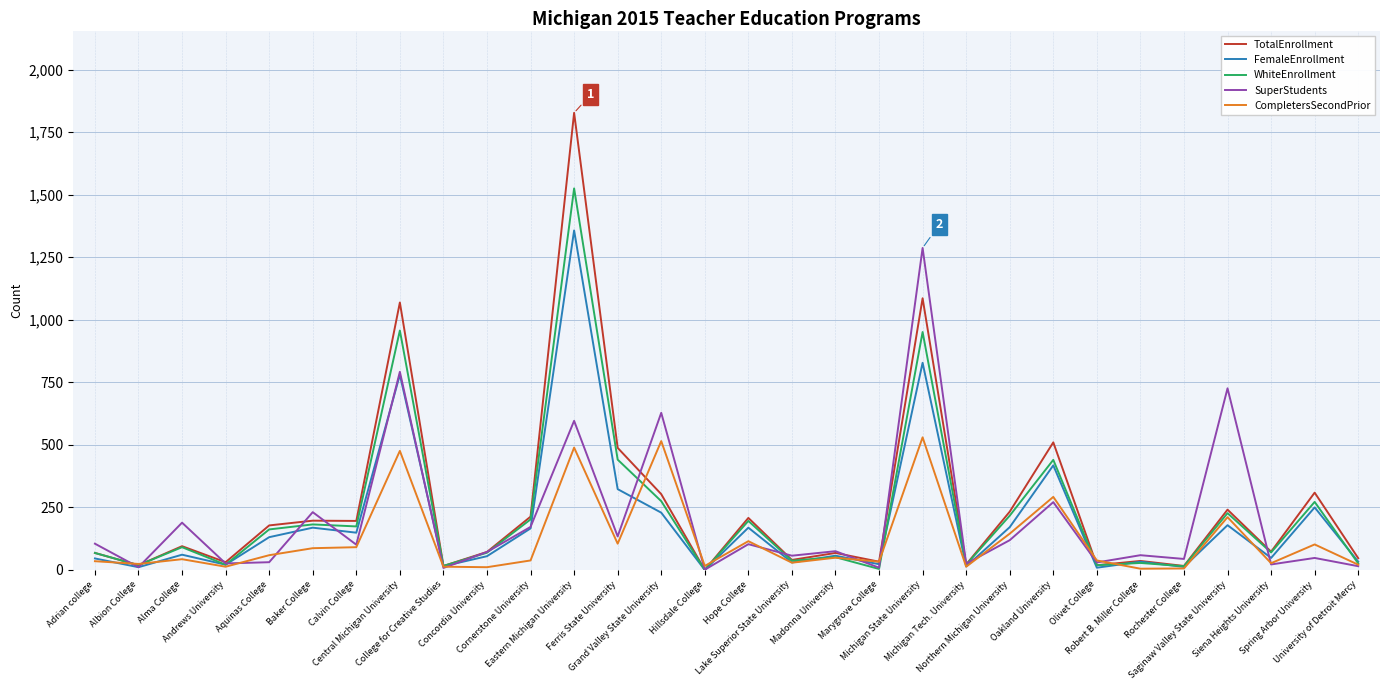

Which series has the widest spread of values?

TotalEnrollment